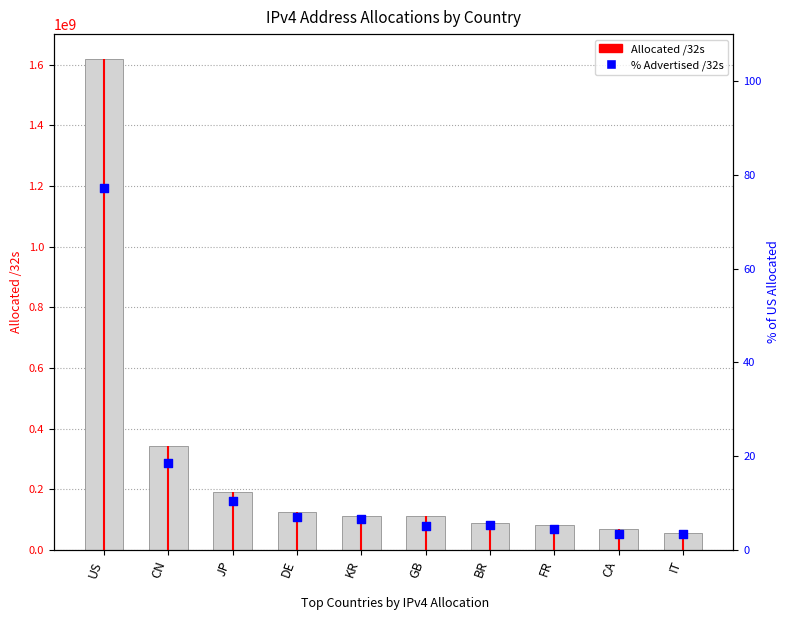

Which series contains the lowest Y value?

% Advertised /32s